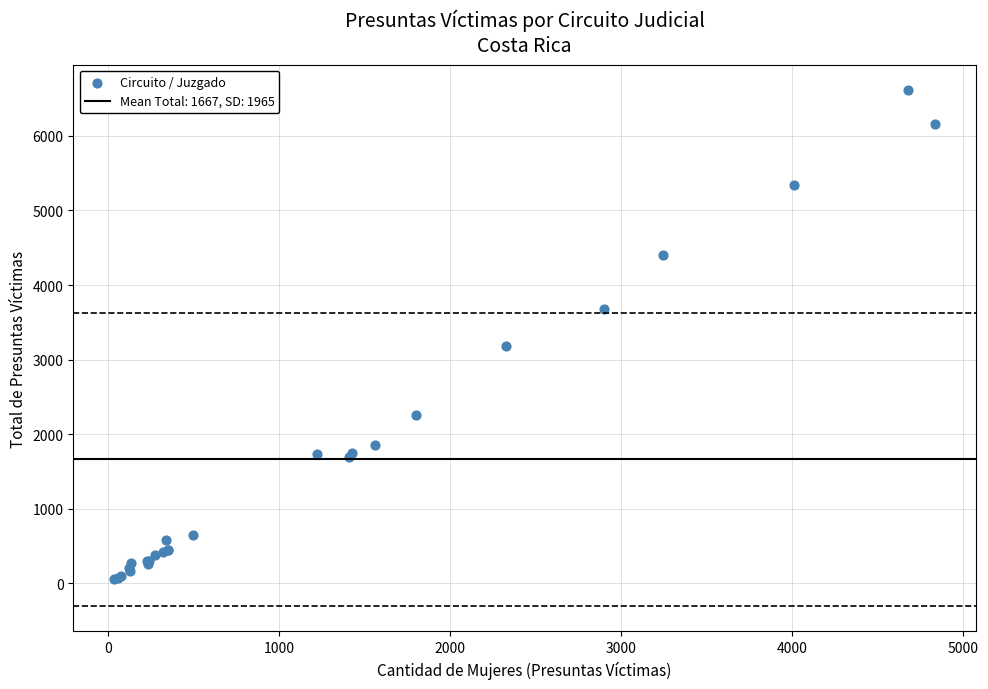

What Y value in the scatter plot is closest to 3331?

3186